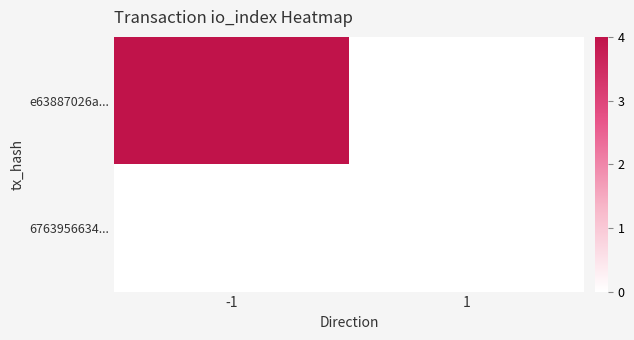

How many series are shown in this chart?

2